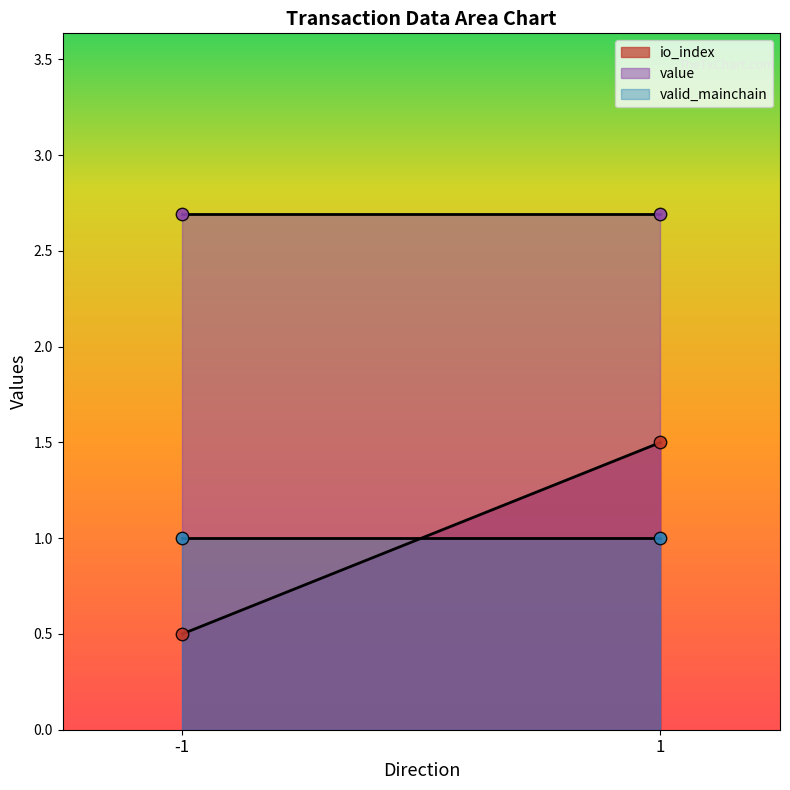

Which series has the largest total across all categories?

value